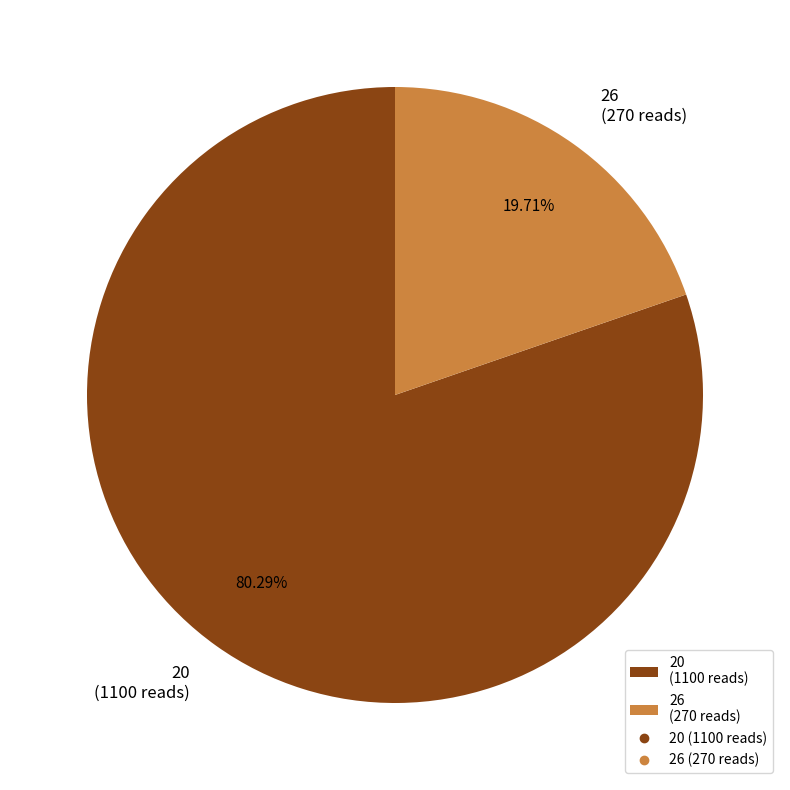

Count the number of slices in the pie.

2